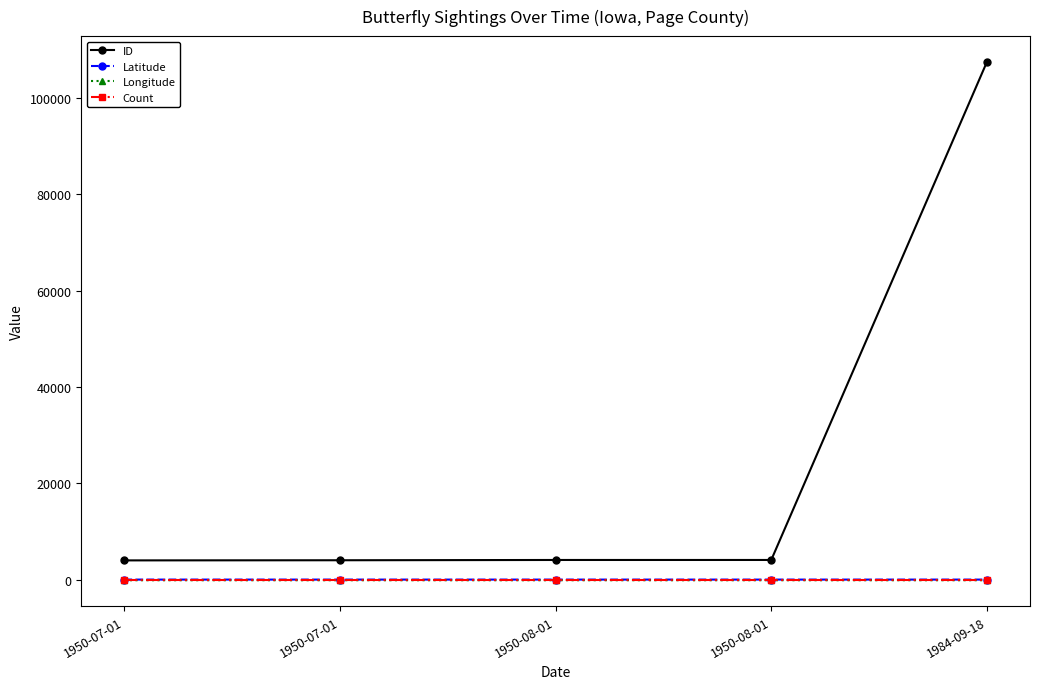

What is the sum of the Latitude values at 1950-07-01 and 1950-07-01?

81.5